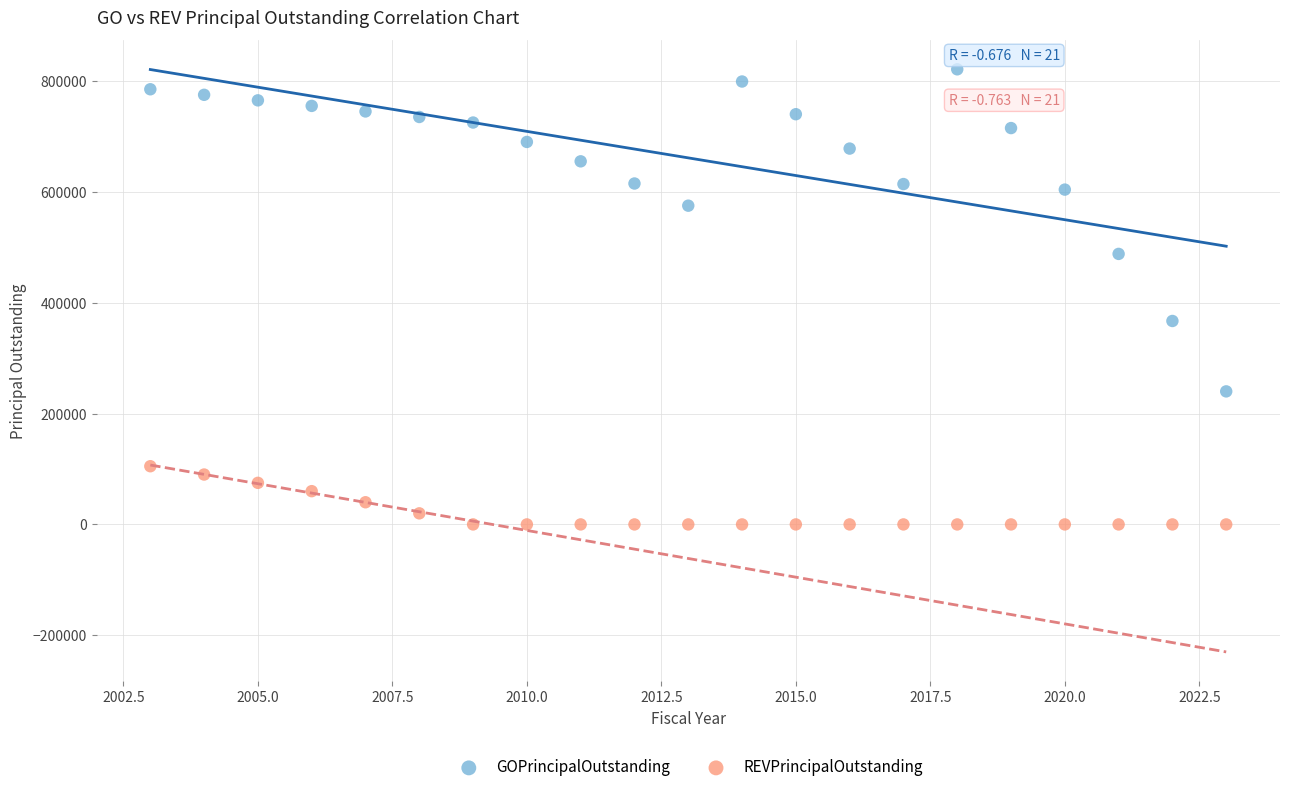

Across all series, what Y value is closest to 410500?

367000